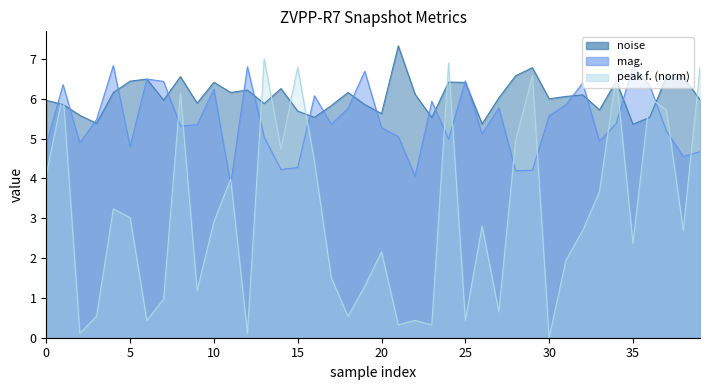

How many lines are shown in the chart?

3